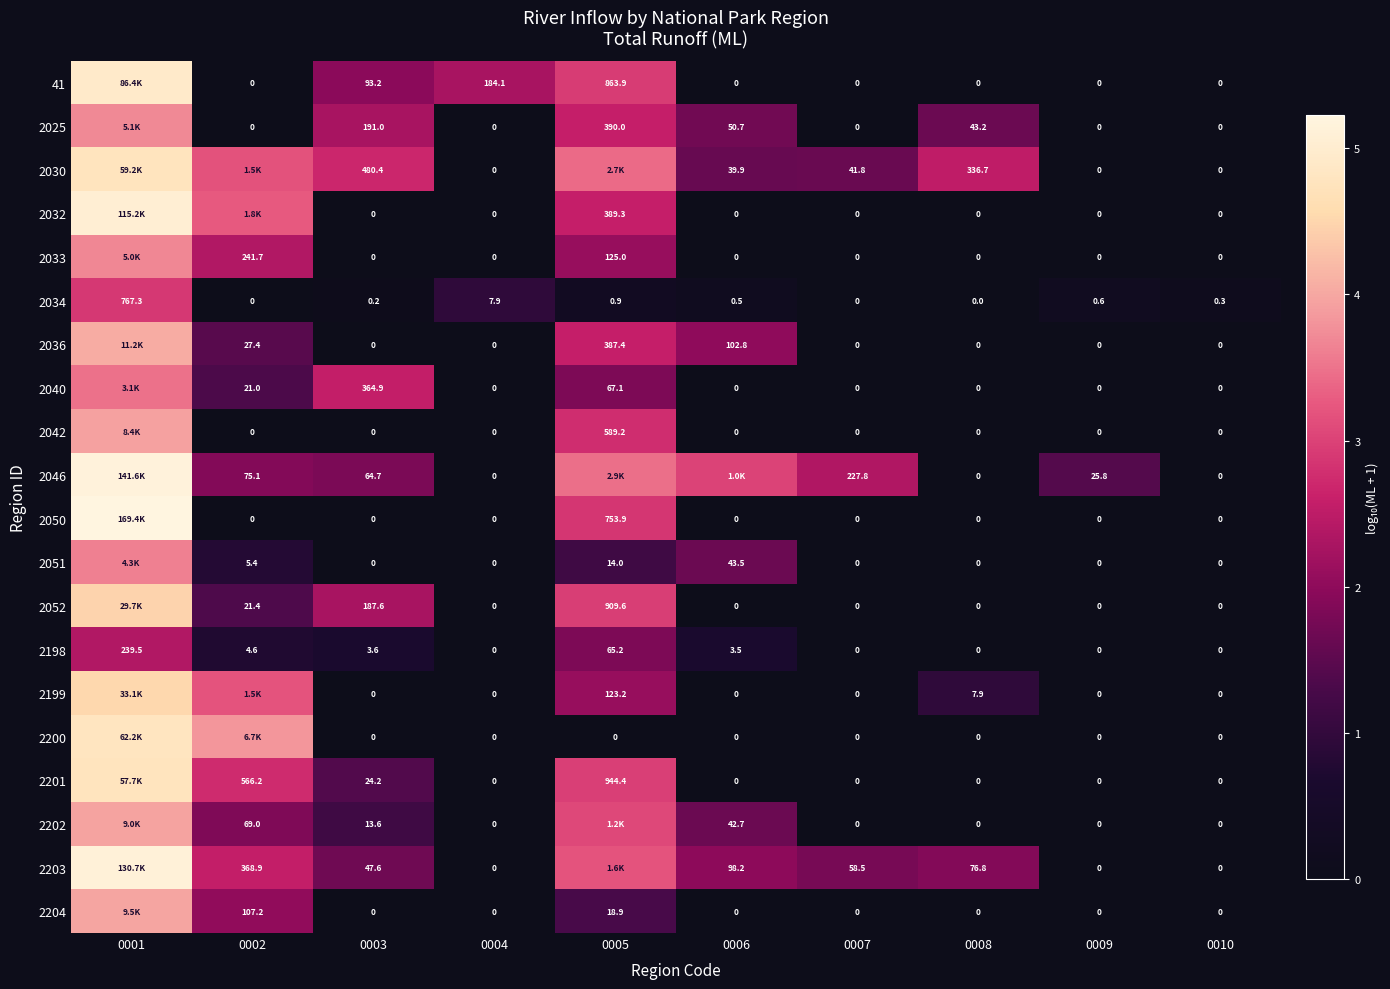

Which category has the highest value across all series?

0001